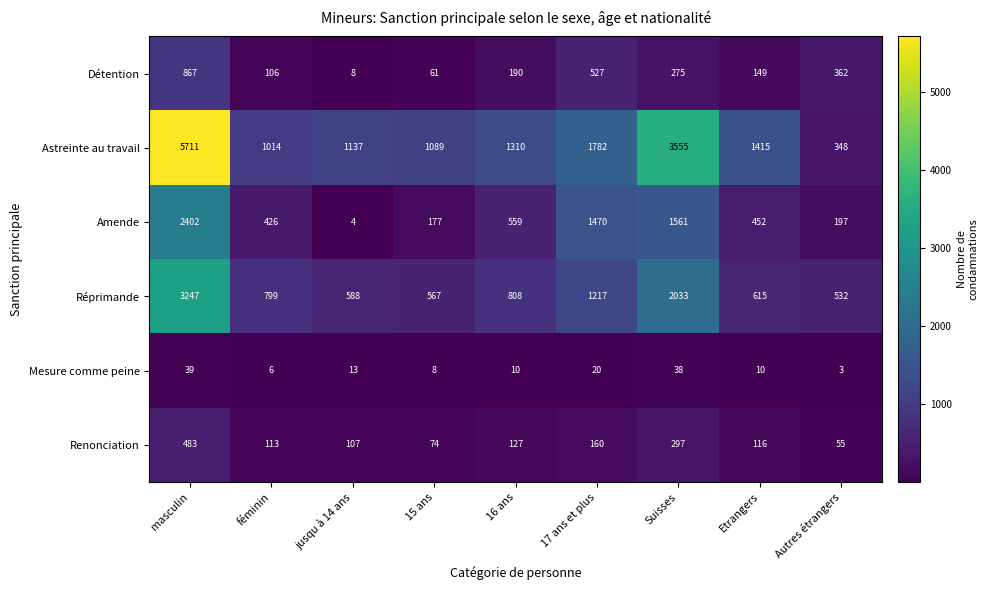

Count the number of data series in this chart.

6